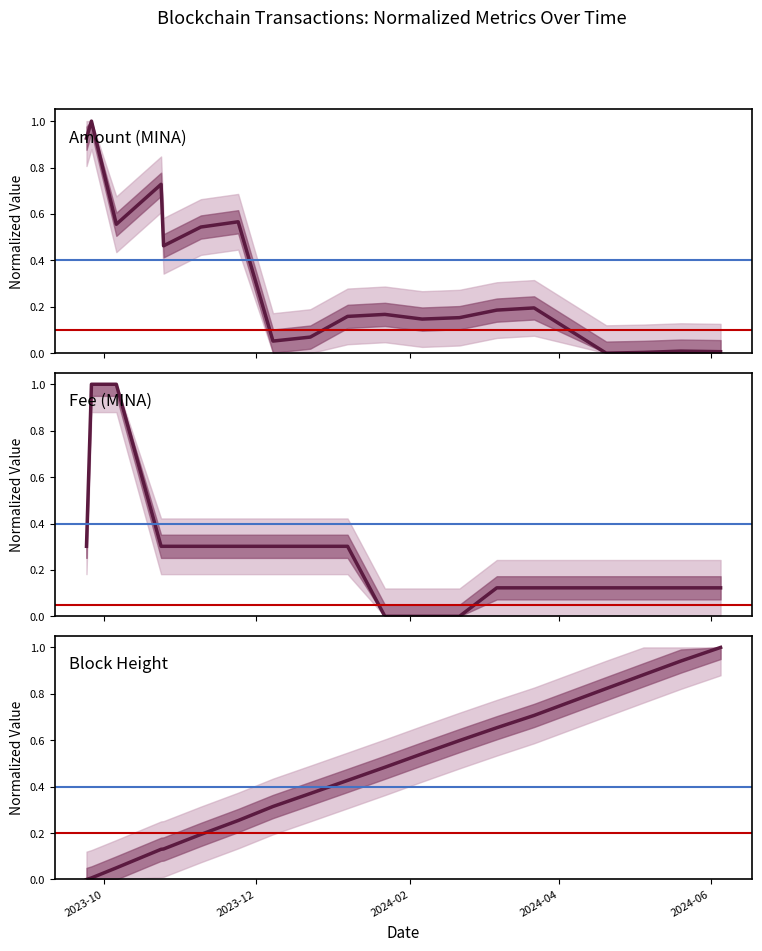

Which series has the largest range (max minus min)?

Amount (MINA)